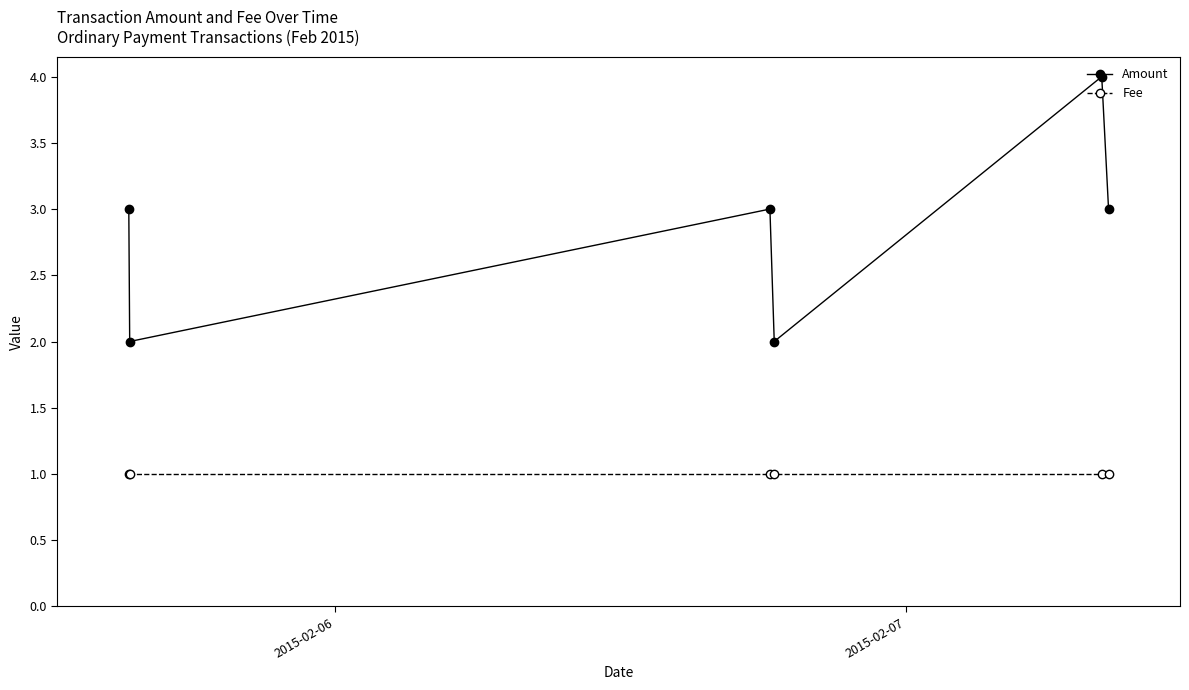

How many categories are shown in the chart?

6